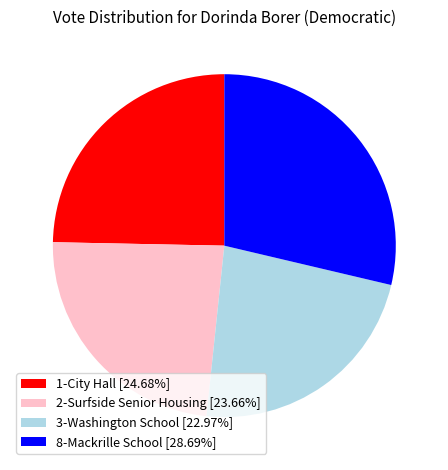

Do 2-Surfside Senior Housing [23.66%] and 8-Mackrille School [28.69%] together represent more than half of the pie?

Yes